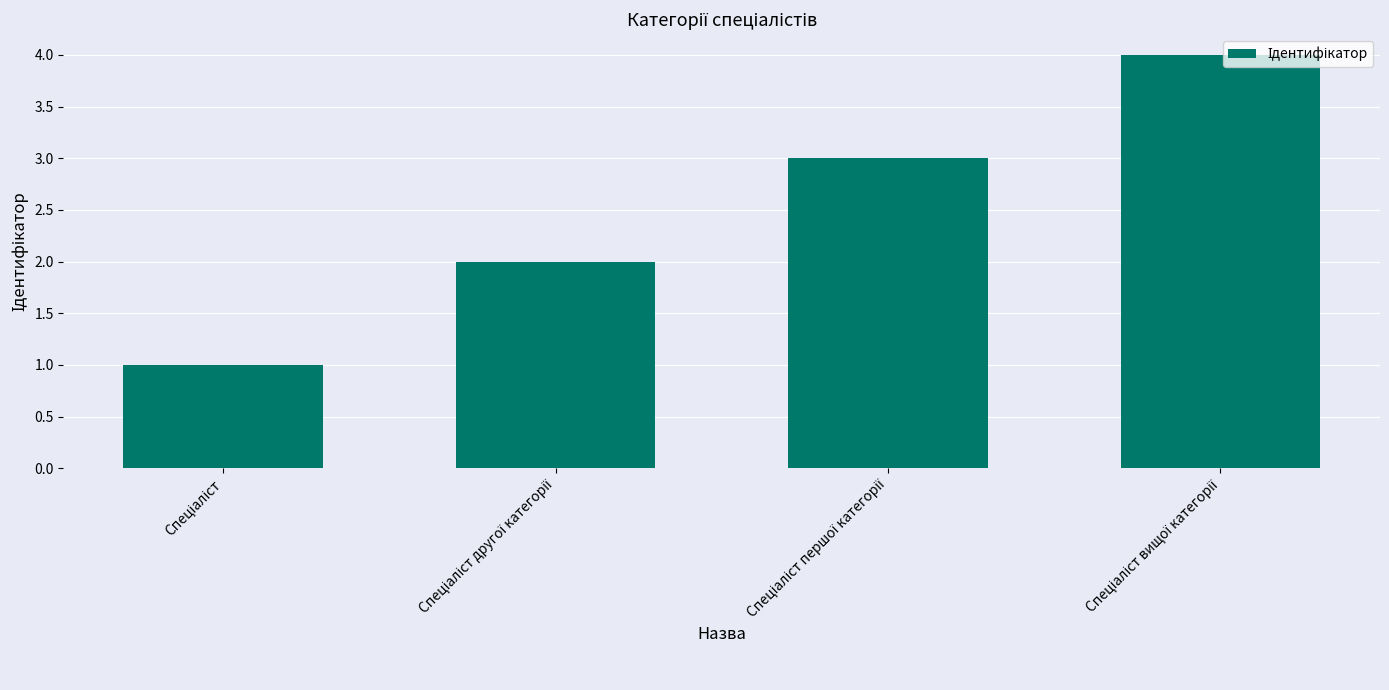

What is the difference between the second highest and minimum values?

2